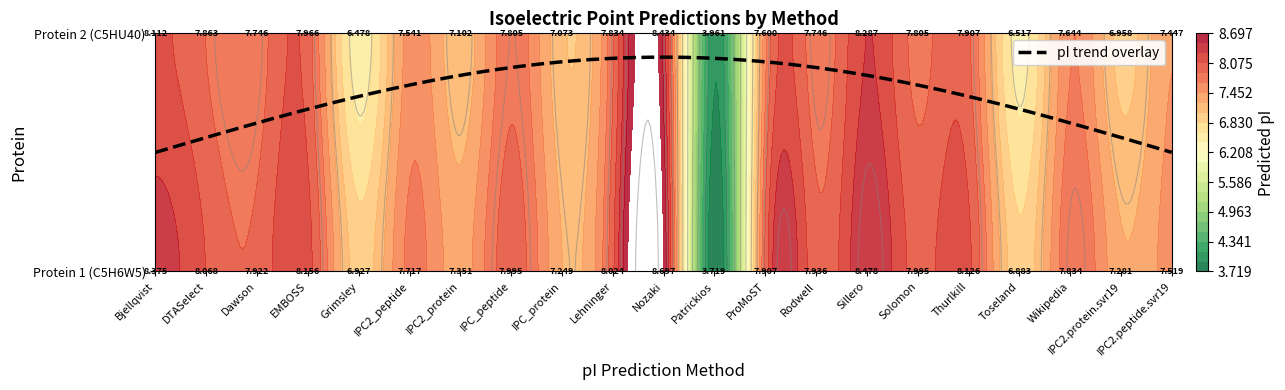

What is the sum of the Thurlkill values at 0 and 1?

16.0